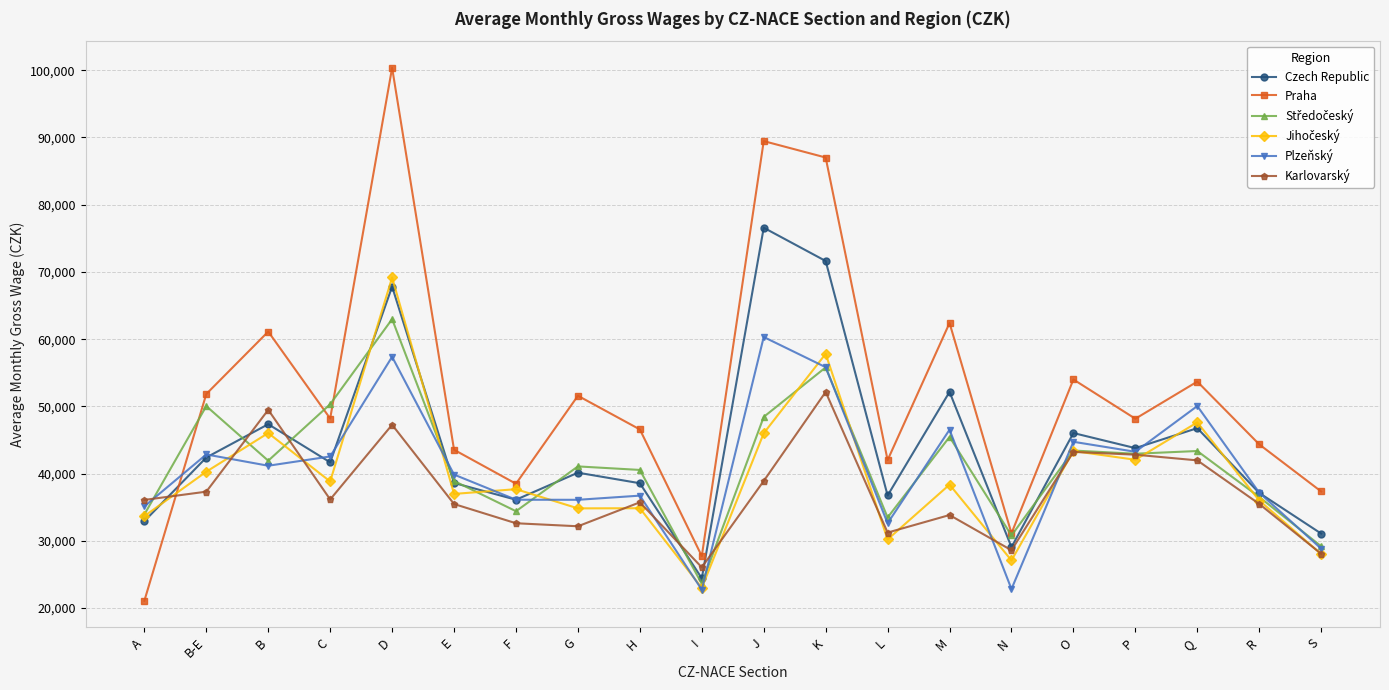

What is the total value across all series at O?

274791